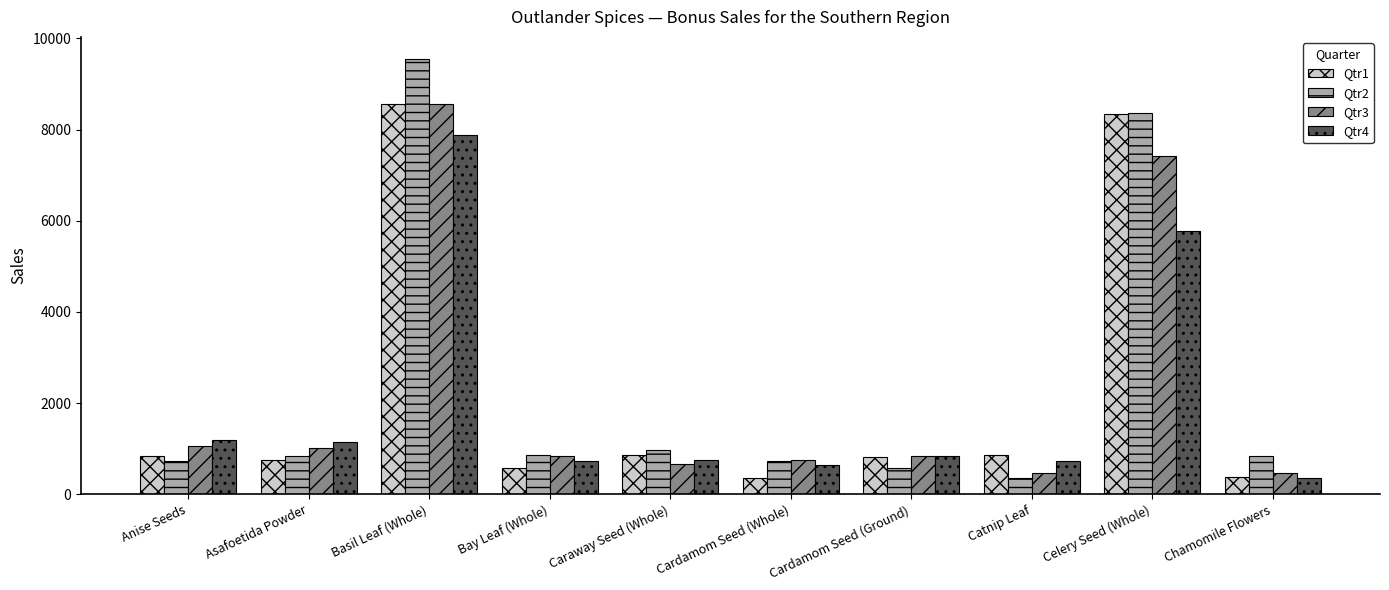

What are all the series names shown in the legend?

Qtr1, Qtr2, Qtr3, Qtr4